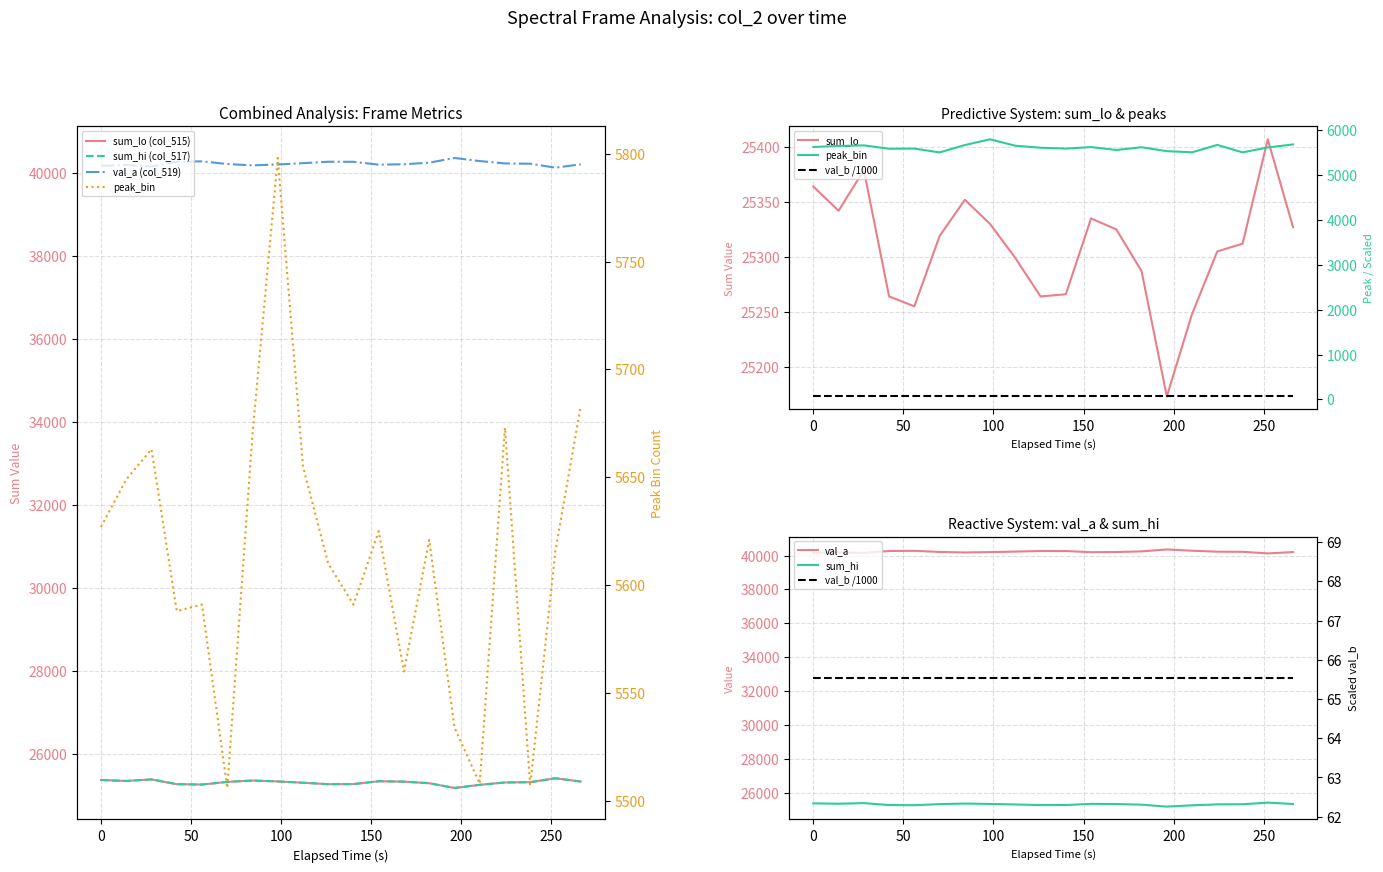

The value of col_517 (sum_hi) at 0 is 8731. True or false?

False